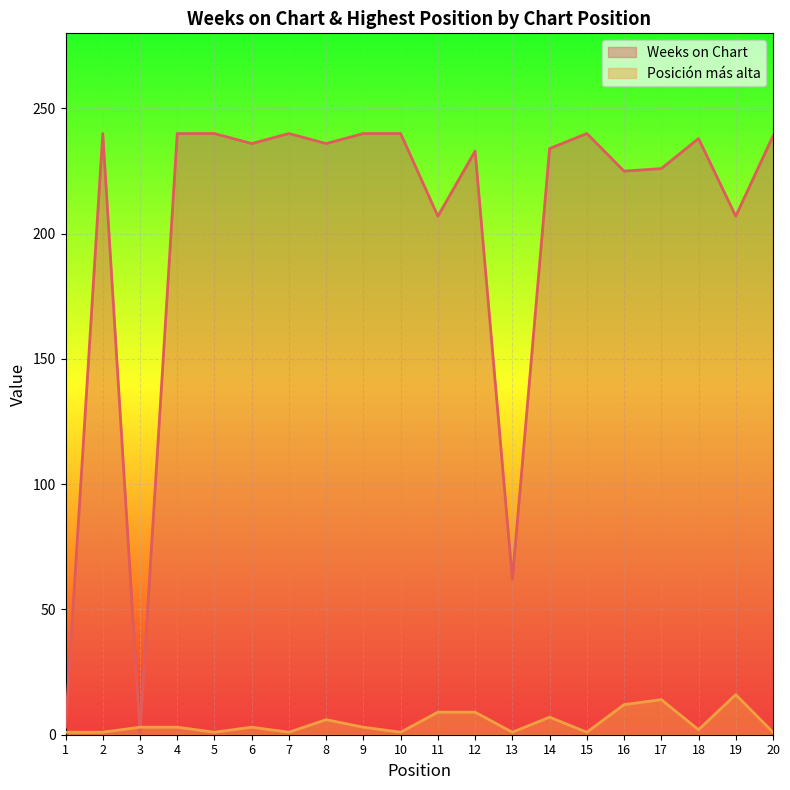

In Weeks on Chart, how many points are higher than both neighbors (excluding endpoints)?

5